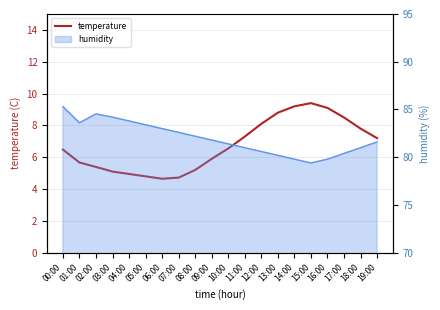

True or false: there are more than 2 points higher than both neighbors.

False